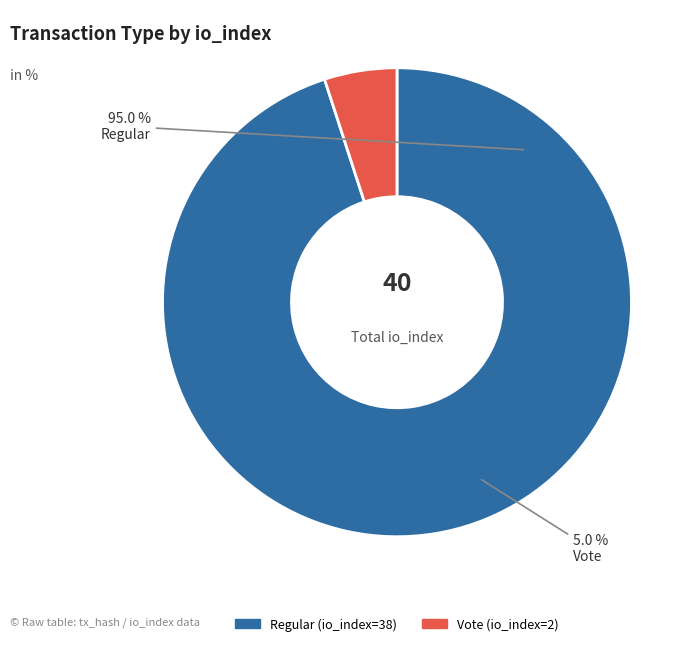

Is it true that Vote (io_index=2) is 13% of the pie?

False